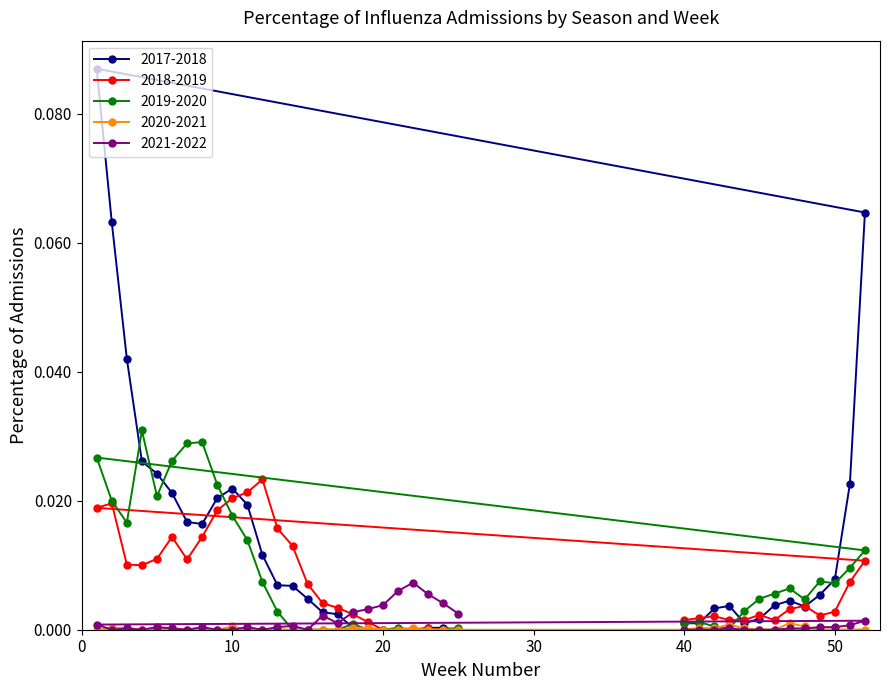

Between 3 and 52, which is larger?

52